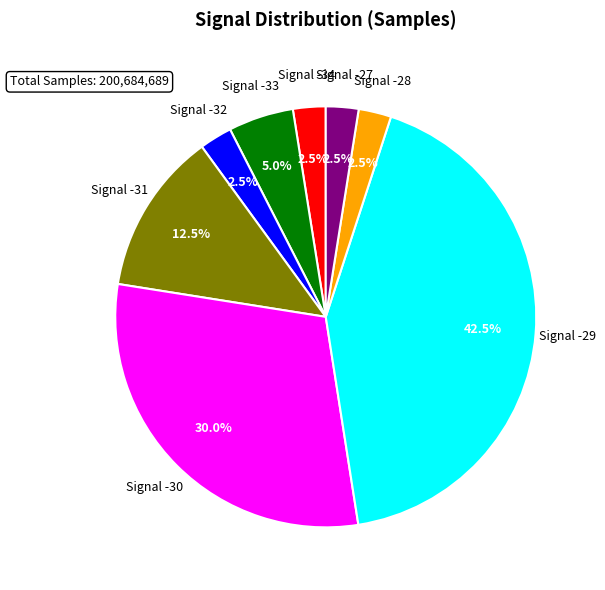

Does any single category account for the majority?

No